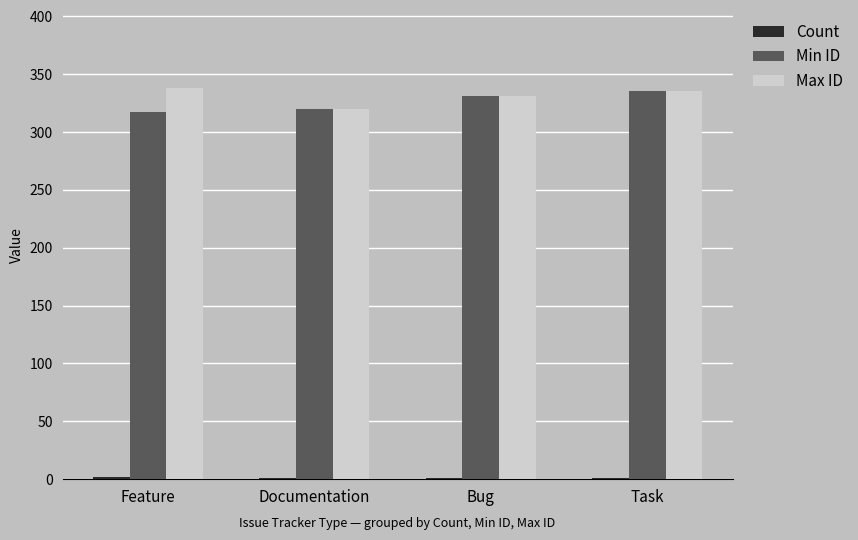

Is it true that Min ID equals 181 at Feature?

False